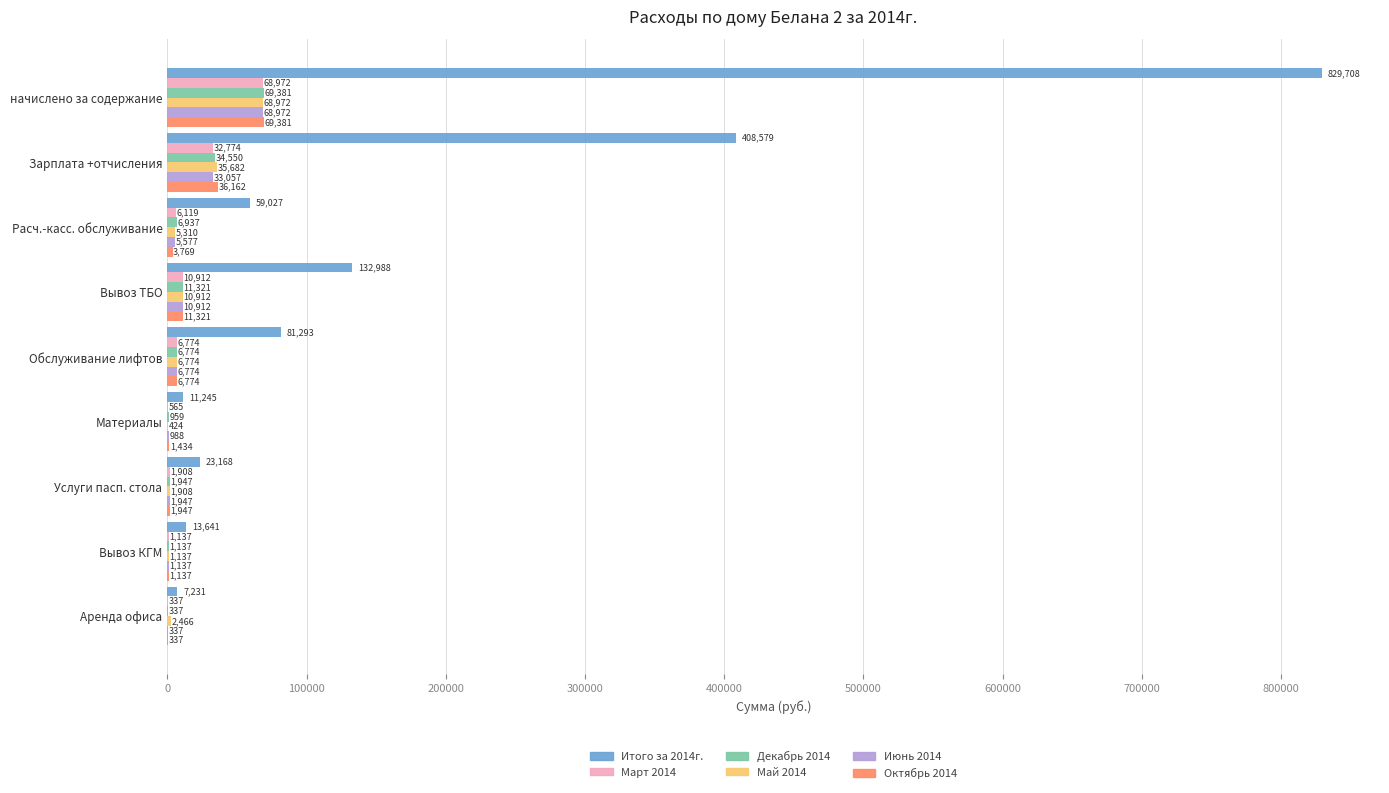

Where is Май 2014 nearest to the value 34697?

Зарплата +отчисления